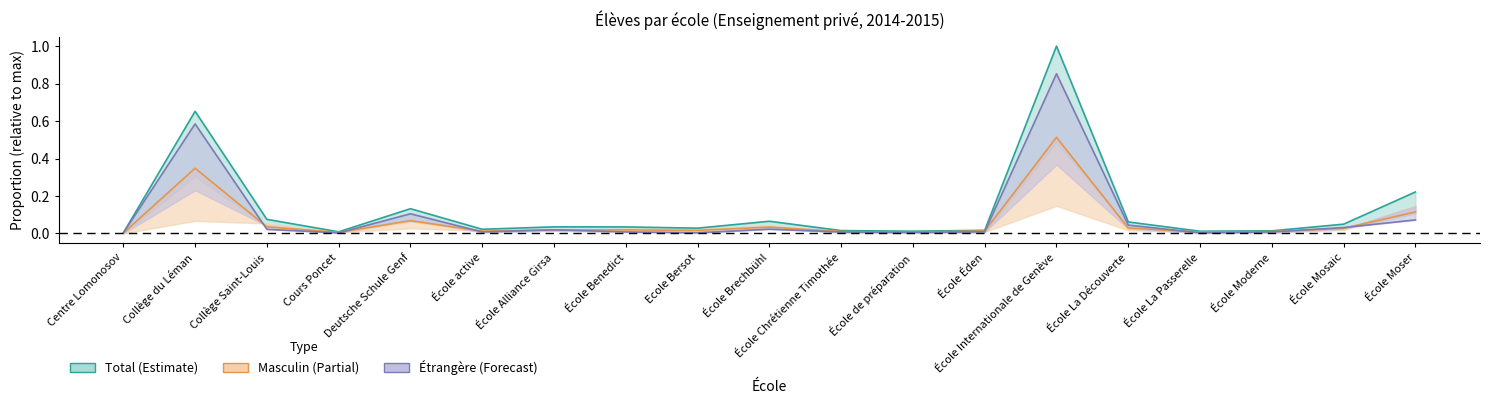

At which label does Total (line) reach its minimum?

Centre Lomonosov